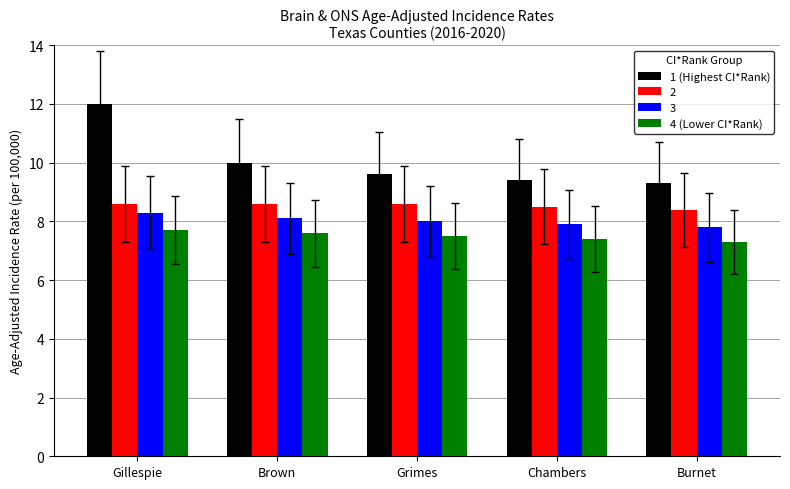

Count the number of categories in the chart.

5